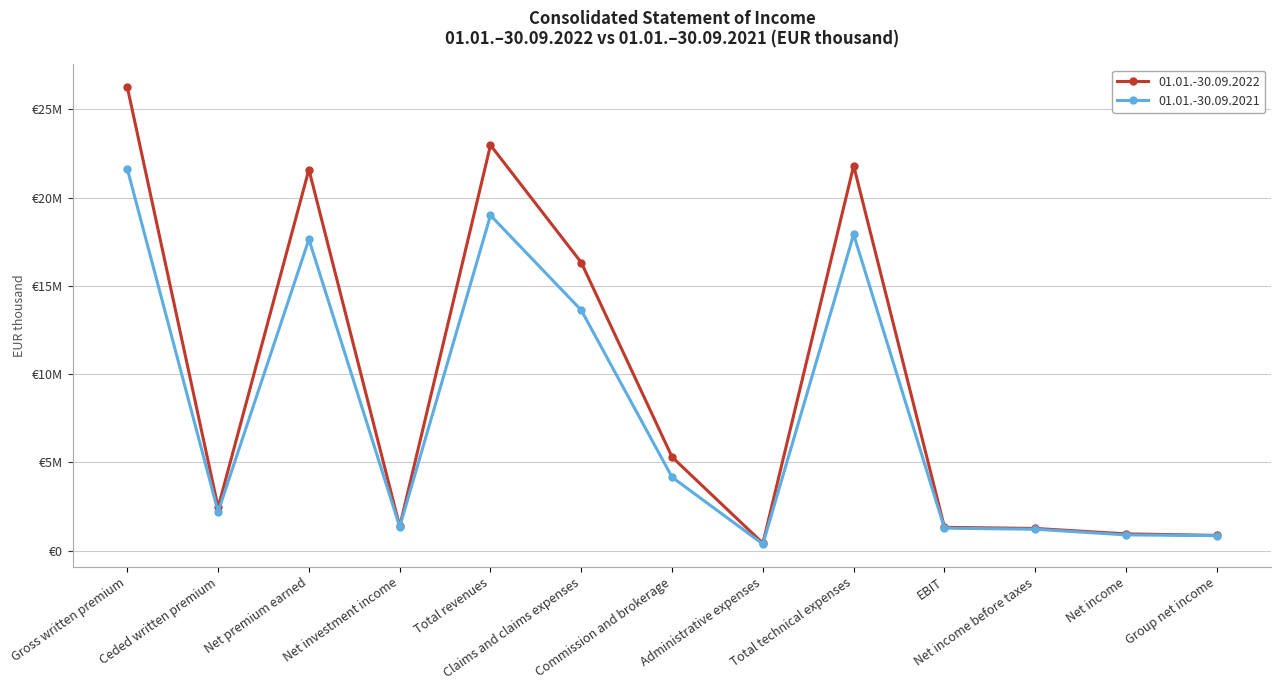

What are all the series names shown in the legend?

01.01.-30.09.2022, 01.01.-30.09.2021